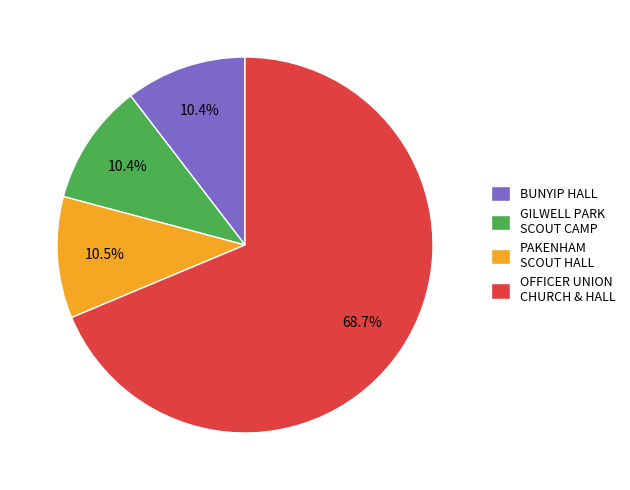

Approximately how many times larger is the value at GILWELL PARK SCOUT CAMP compared to PAKENHAM SCOUT HALL?

1.0